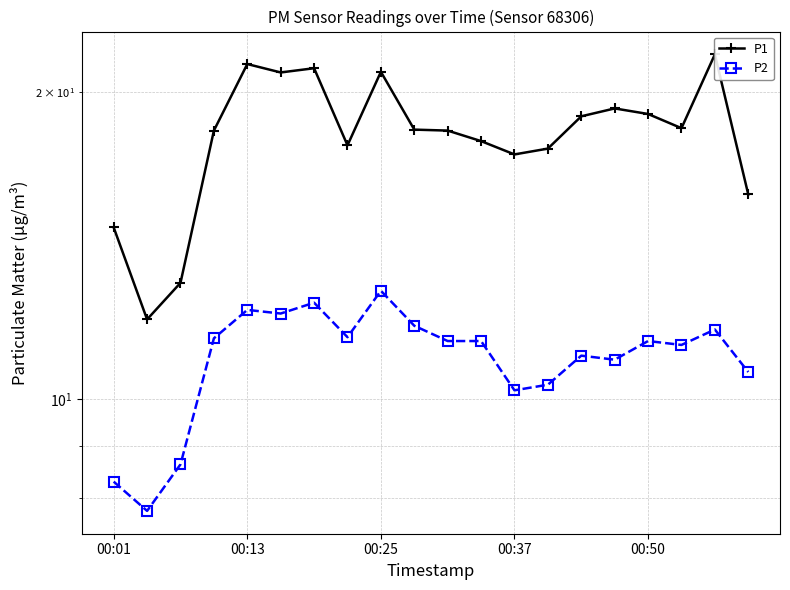

What is the sum of all P1 values?

362.9